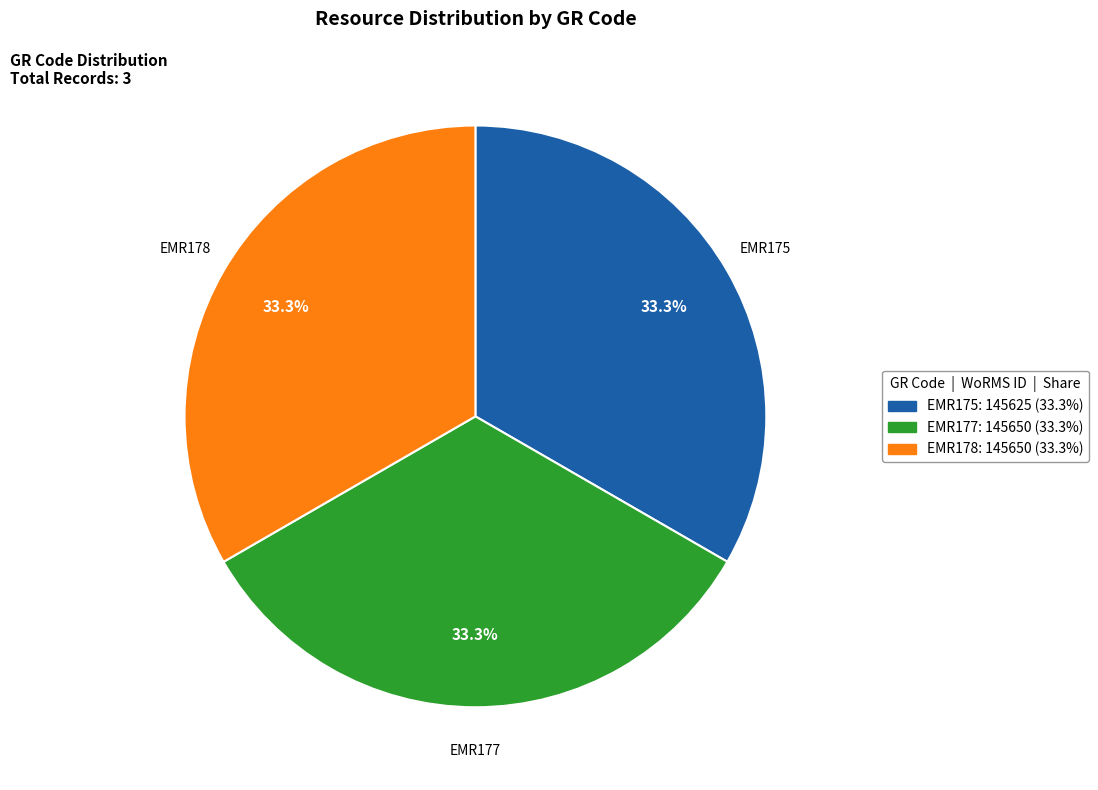

How many slices are in this pie chart?

3